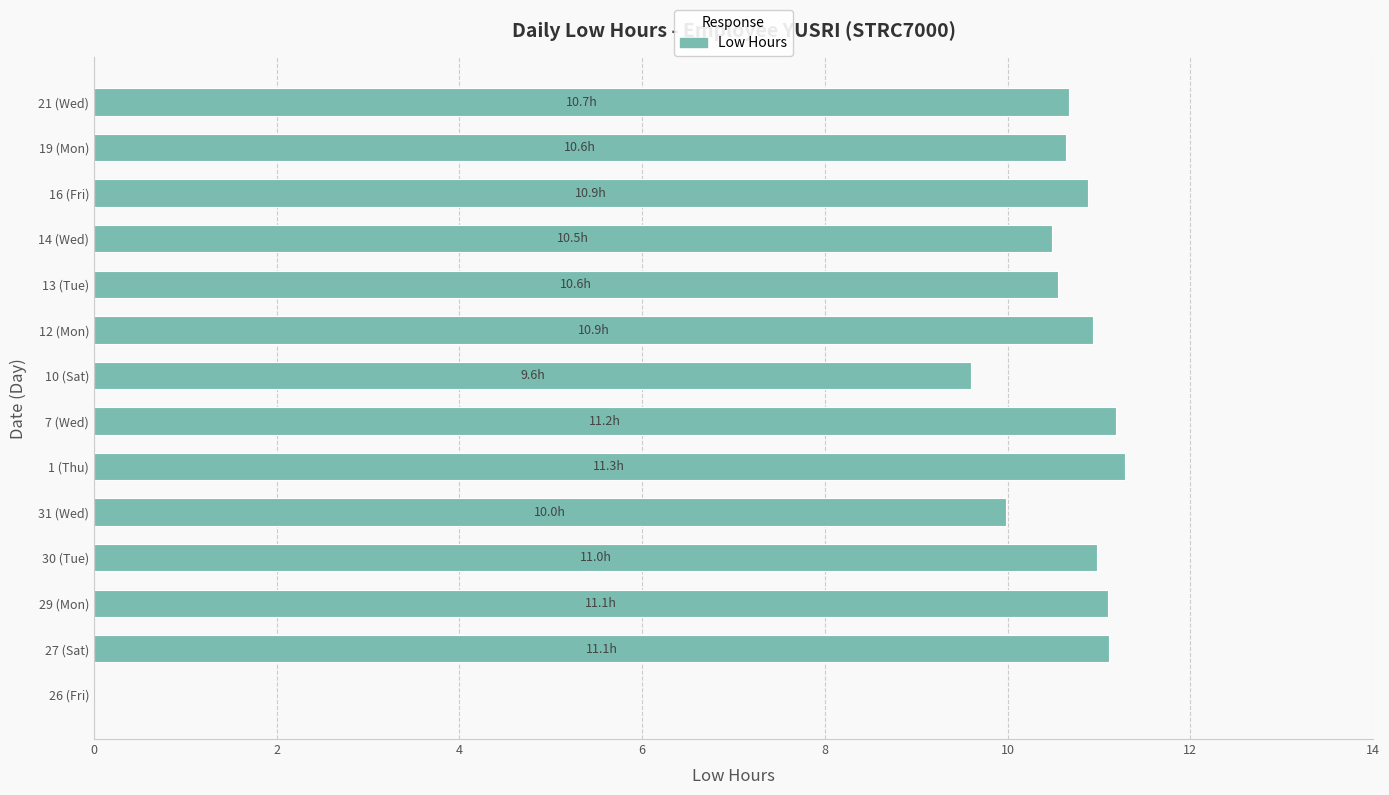

What is the sum of all values?

139.4